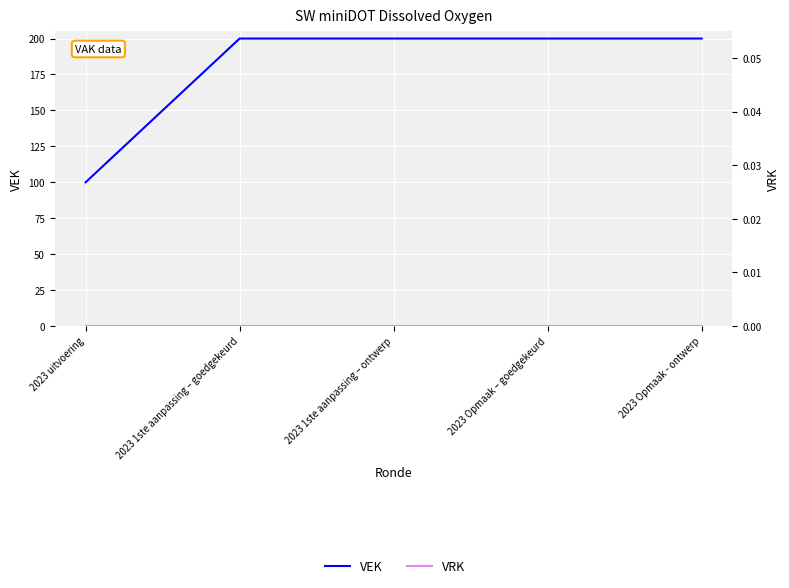

What is the total value across all series at 2023 1ste aanpassing – goedgekeurd?

200